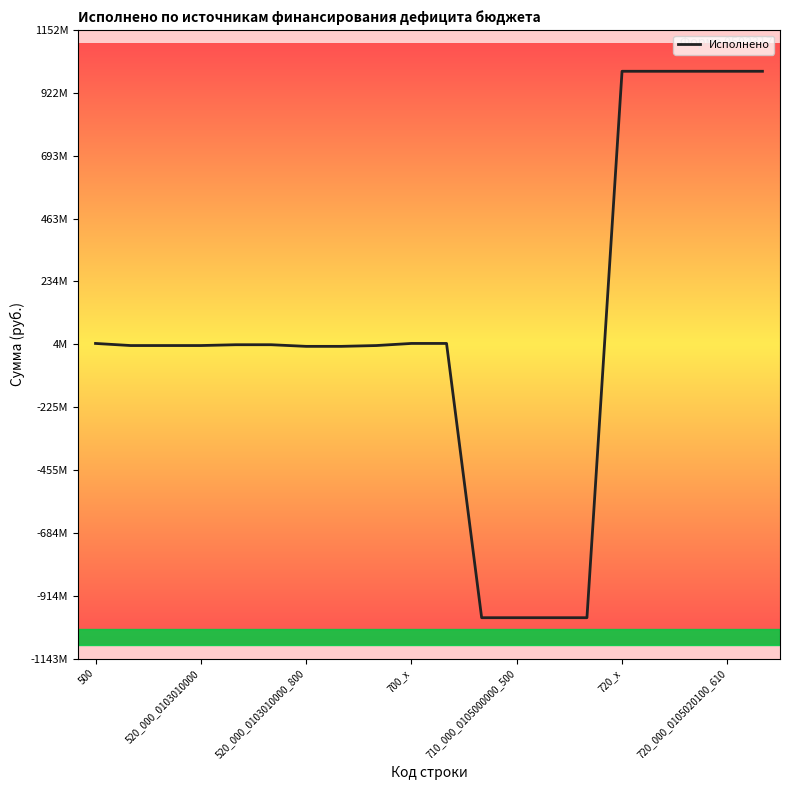

Which category has the lowest value across all series?

11